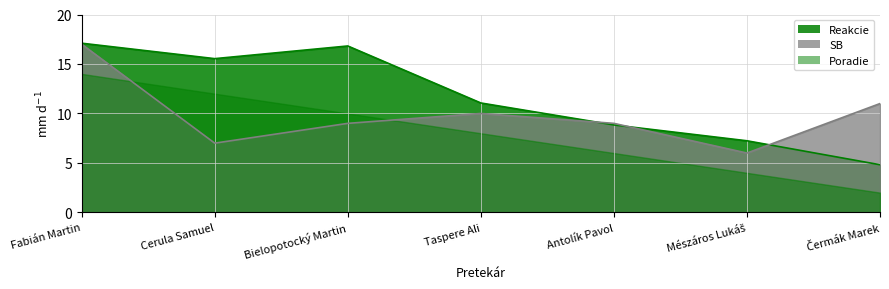

At how many categories does at least one series exceed 3?

7